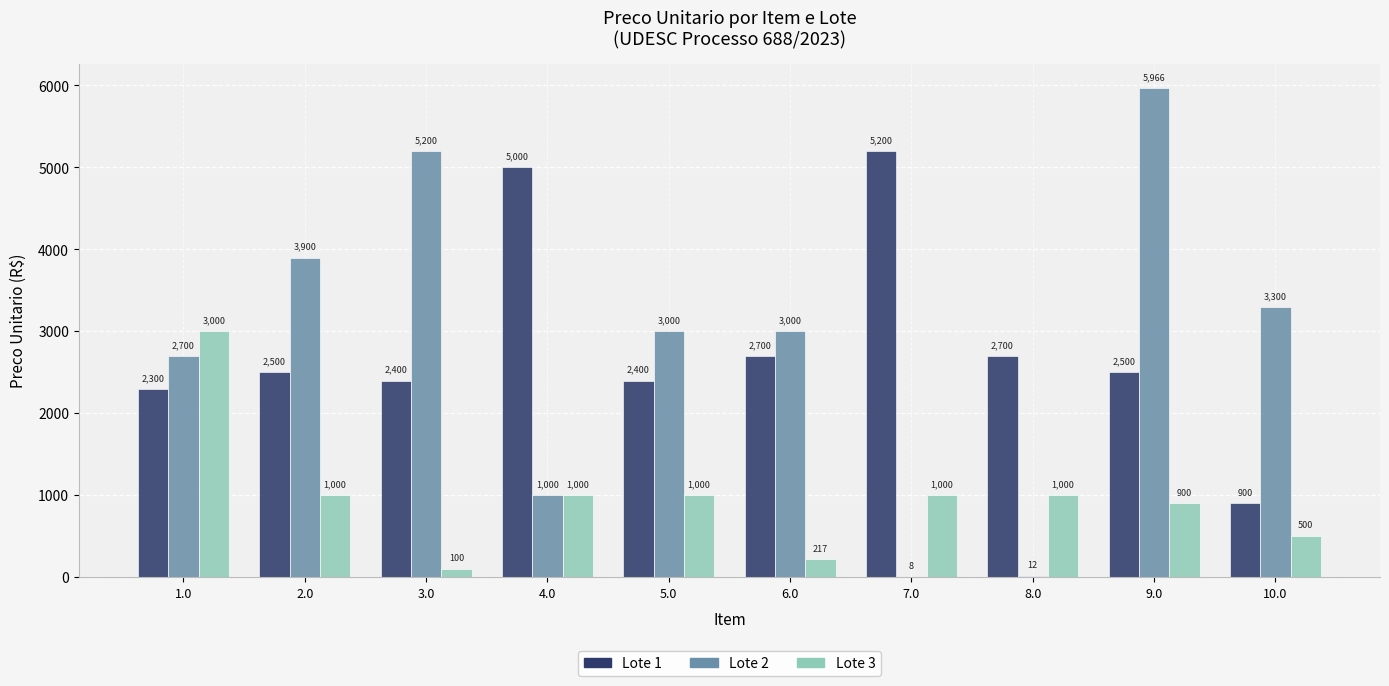

The value of Lote 1 at 1.0 is 807.0. True or false?

False